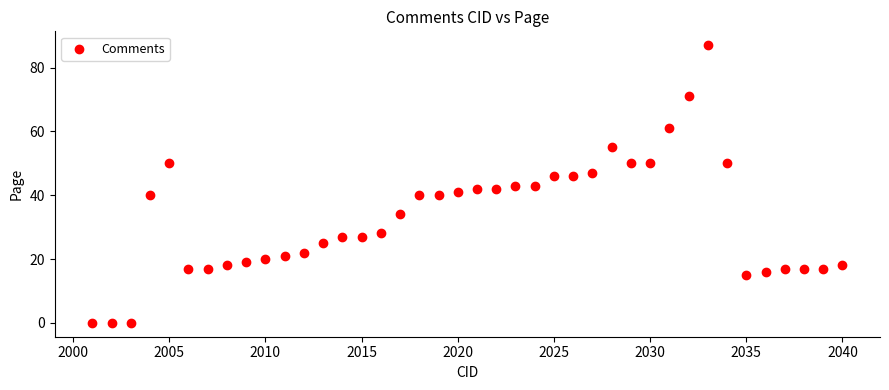

What is the range of Y values (max minus min)?

87